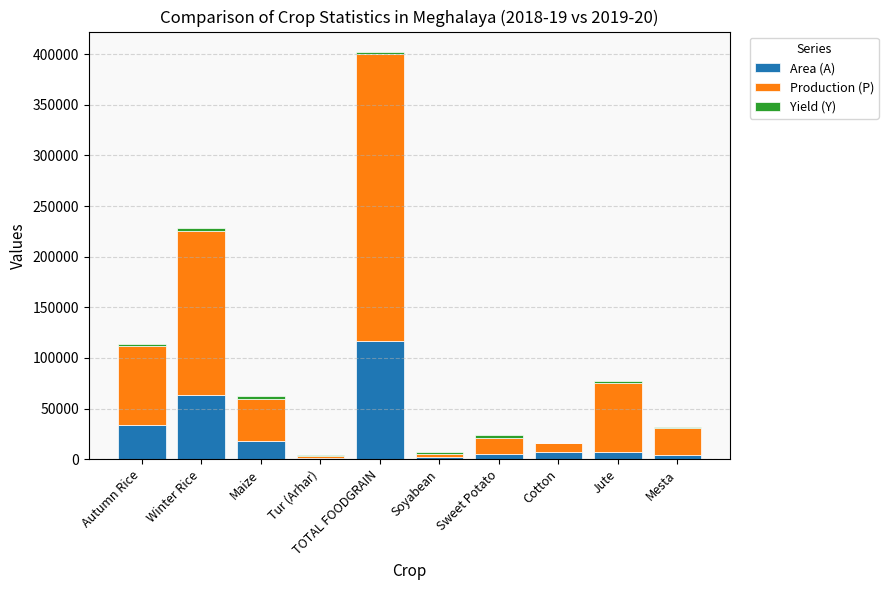

At which category is the sum across all series the highest?

TOTAL FOODGRAIN